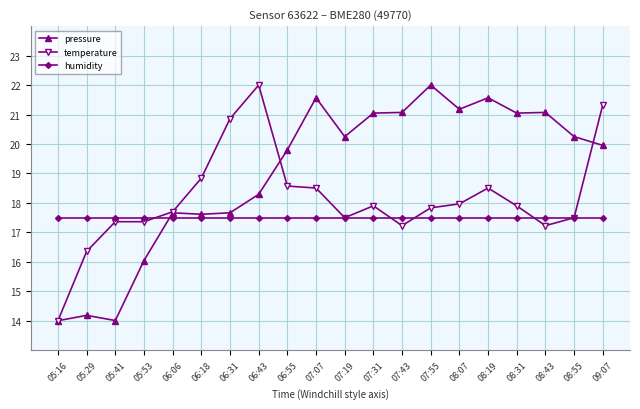

After their last crossing, which series has the higher values: temperature or humidity?

temperature